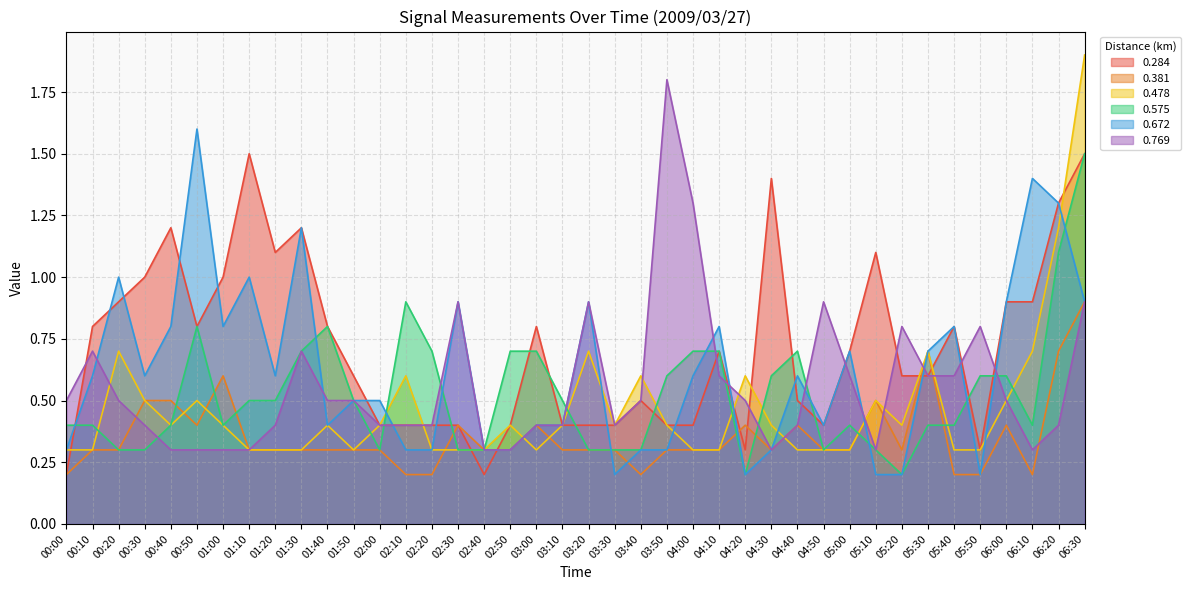

What is the value of the 0.478 point at the 10th from the left?

0.3